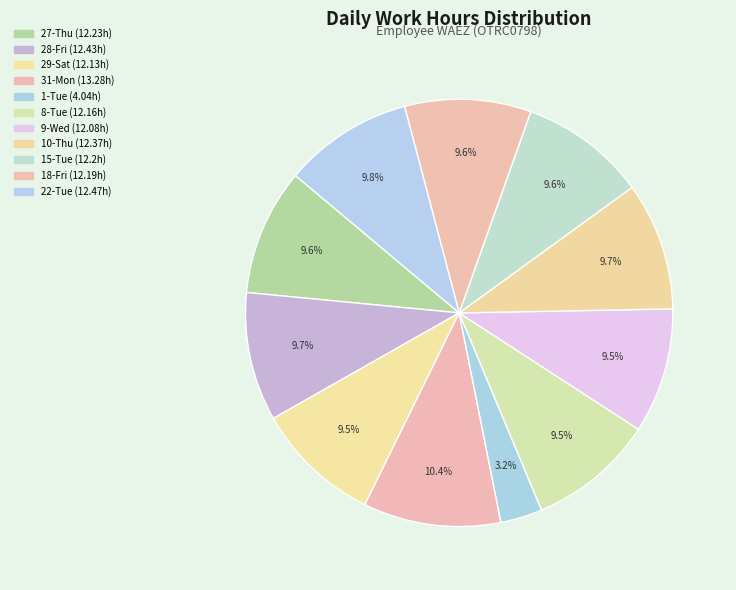

Which category has the biggest portion of the pie?

31-Mon